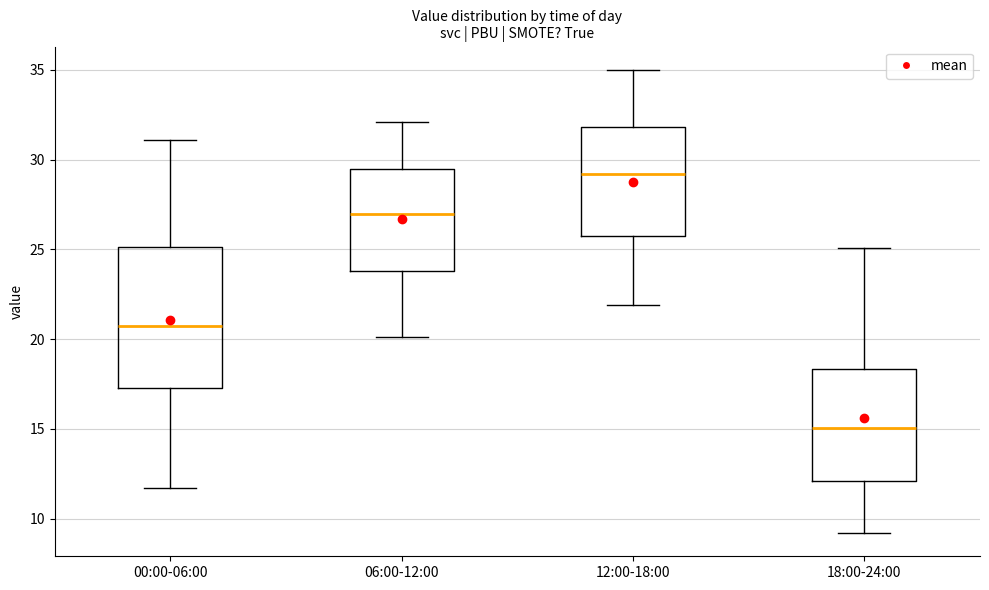

Which box has the highest median line?

12:00-18:00